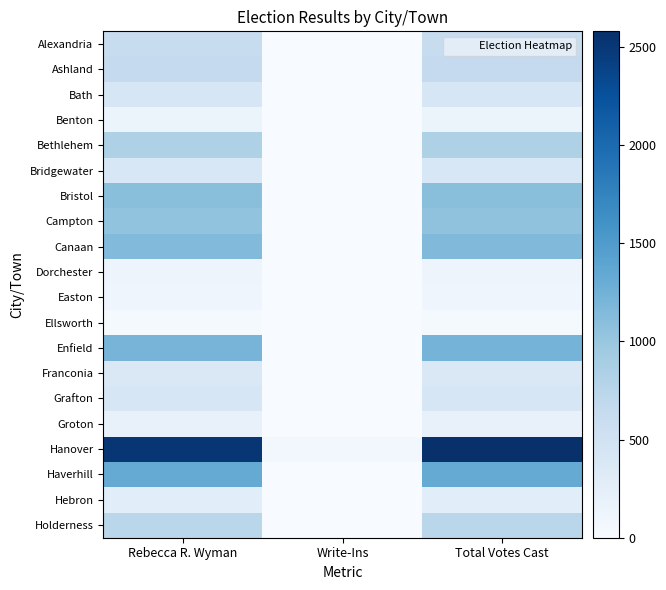

Which category has the highest value across all series?

Total Votes Cast